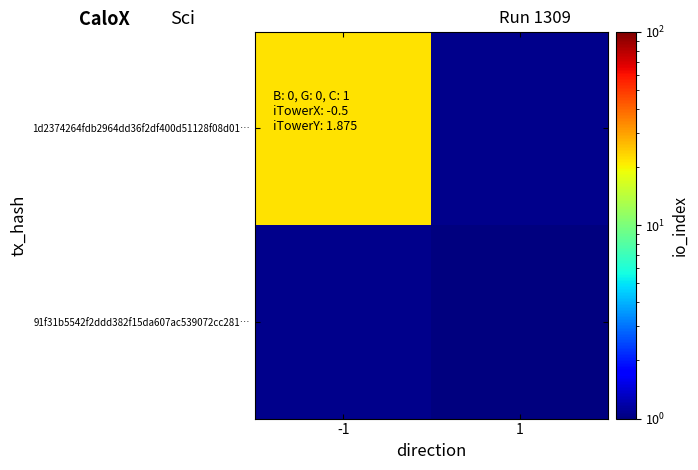

The 91f31b5542f2ddd382f15da607ac539072cc281… series shows 1.6 at 1. True or false?

False